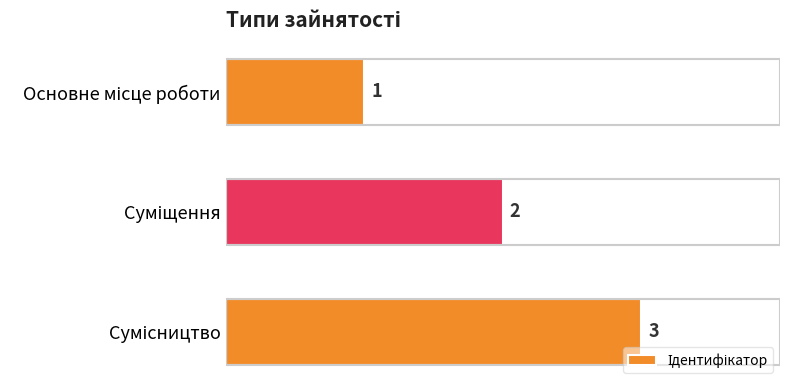

What is the average value?

2